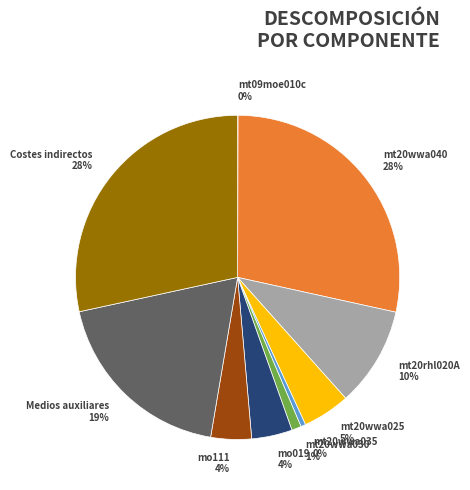

Is it true that mt20wwa025 is 5% of the pie?

True